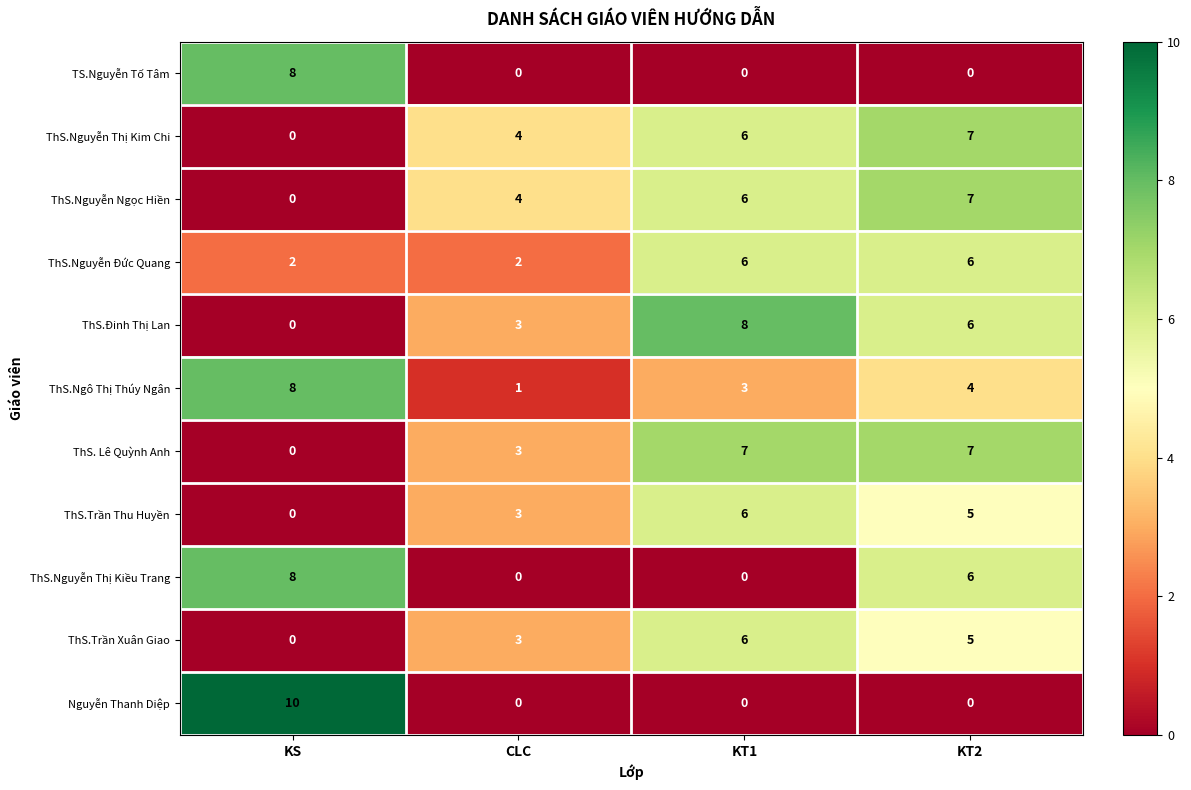

What is the sum of all ThS.Đinh Thị Lan values?

17